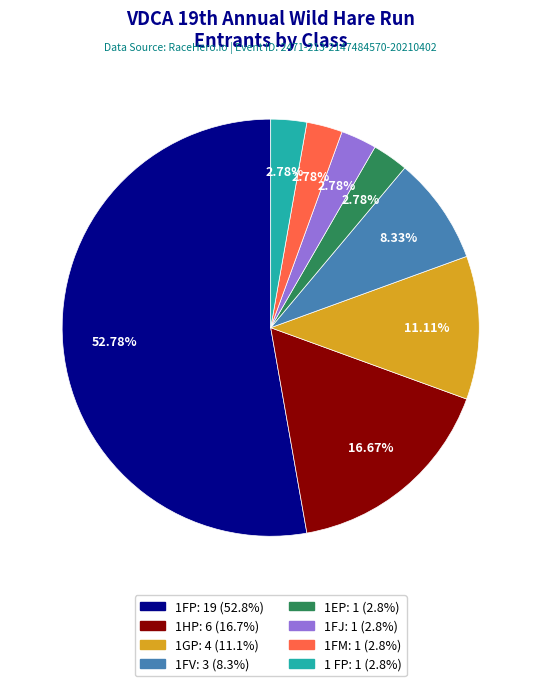

Is the sum of 1FV and 1EP greater than half?

No